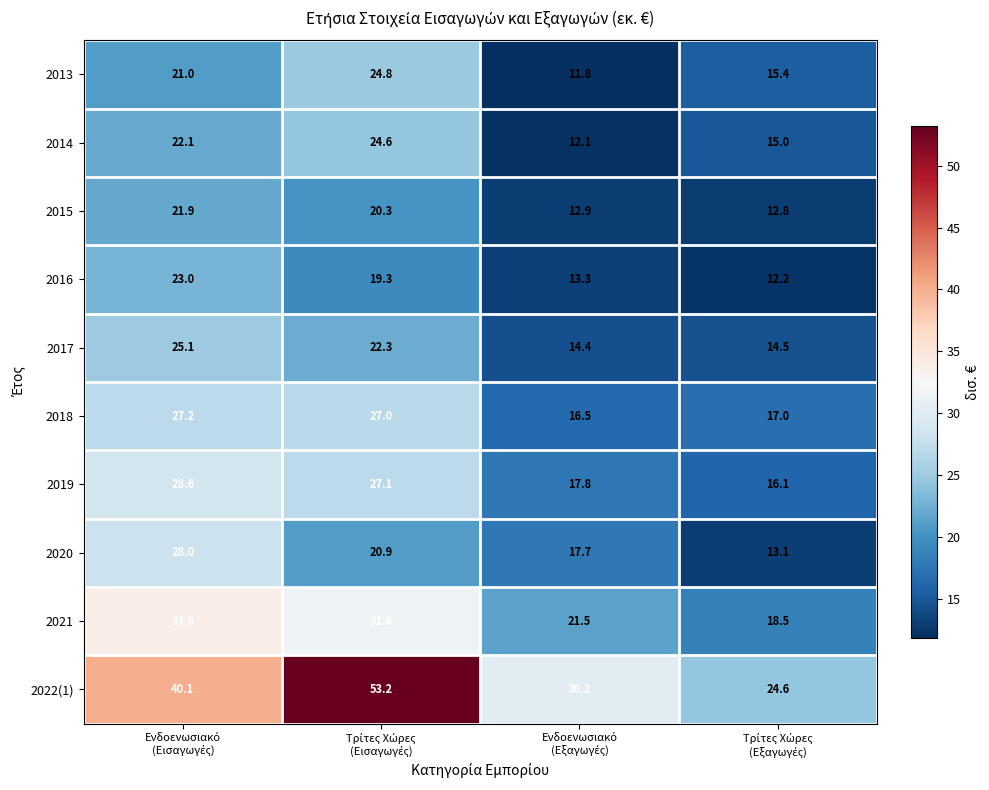

What is the greatest value displayed?

53.2